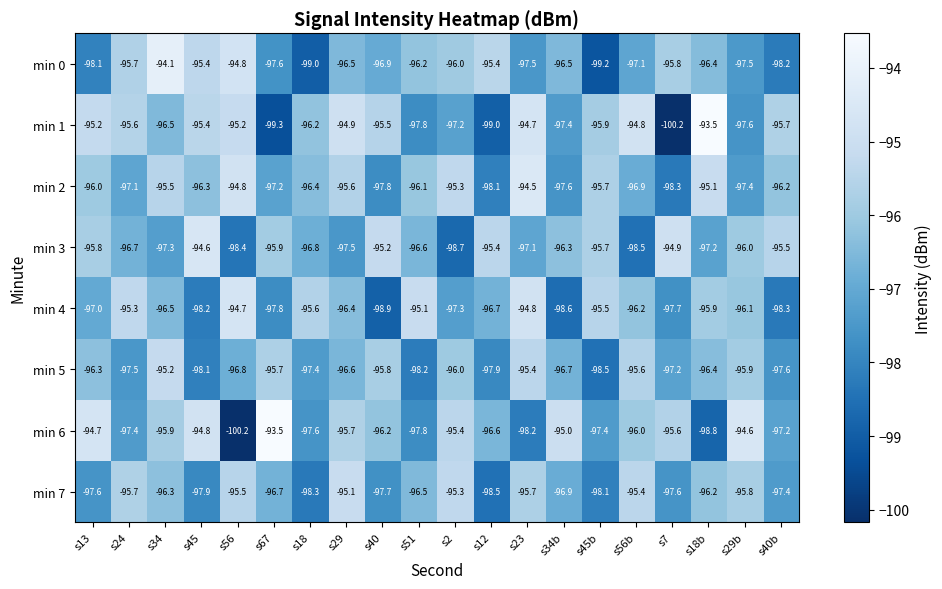

Where does the min 0 series first go above -96?

s24